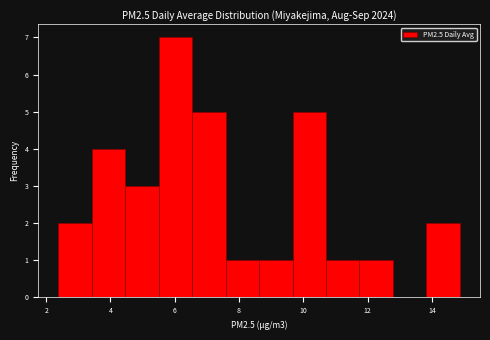

Over which range of the x-axis is the bar tallest?

5.6 to 6.6